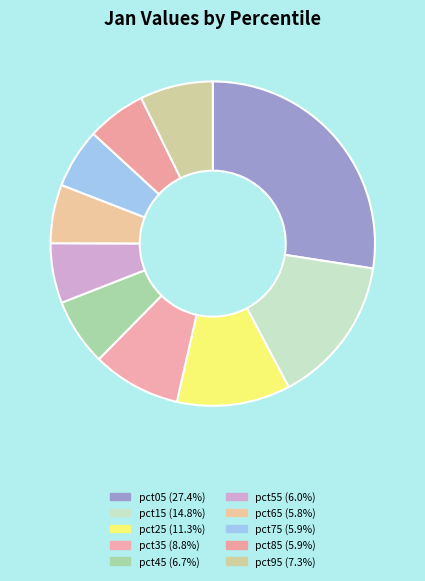

Is it true that pct65 is 6% of the pie?

True